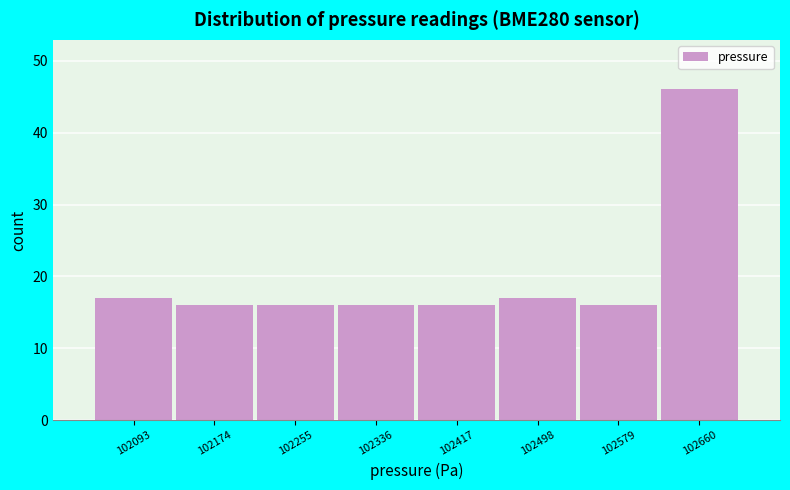

Which range on the x-axis has the tallest bar?

102620 to 102700